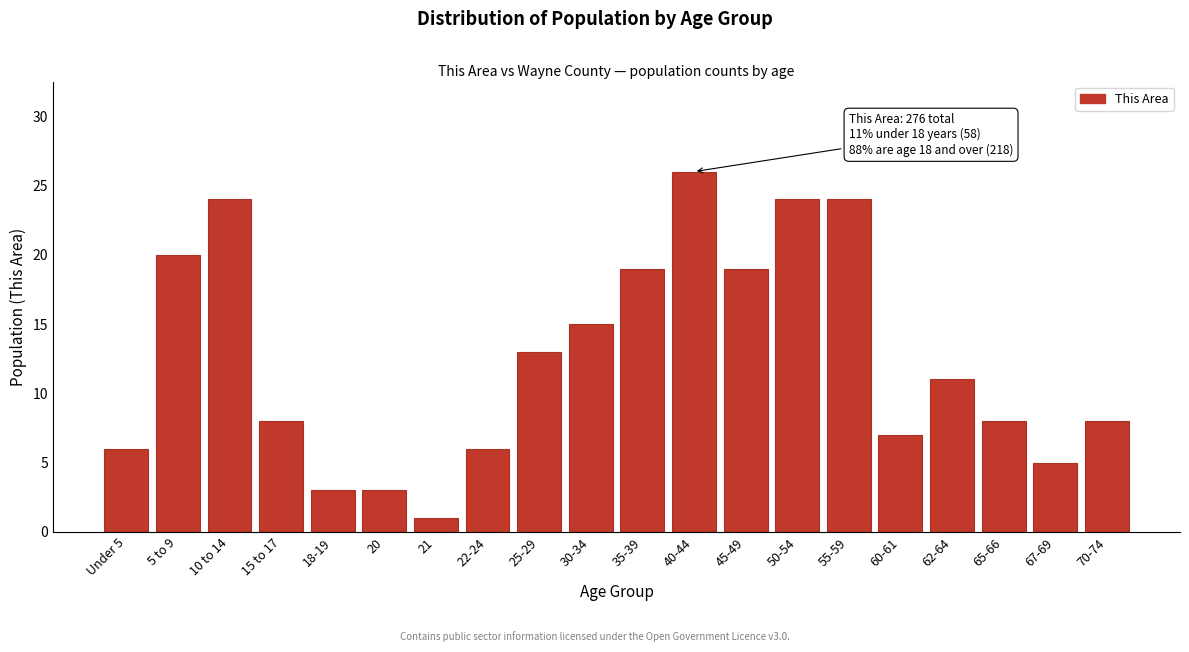

Reading left to right, list all the values displayed in this chart.

6	20	24	8	3	3	1	6	13	15	19	26	19	24	24	7	11	8	5	8